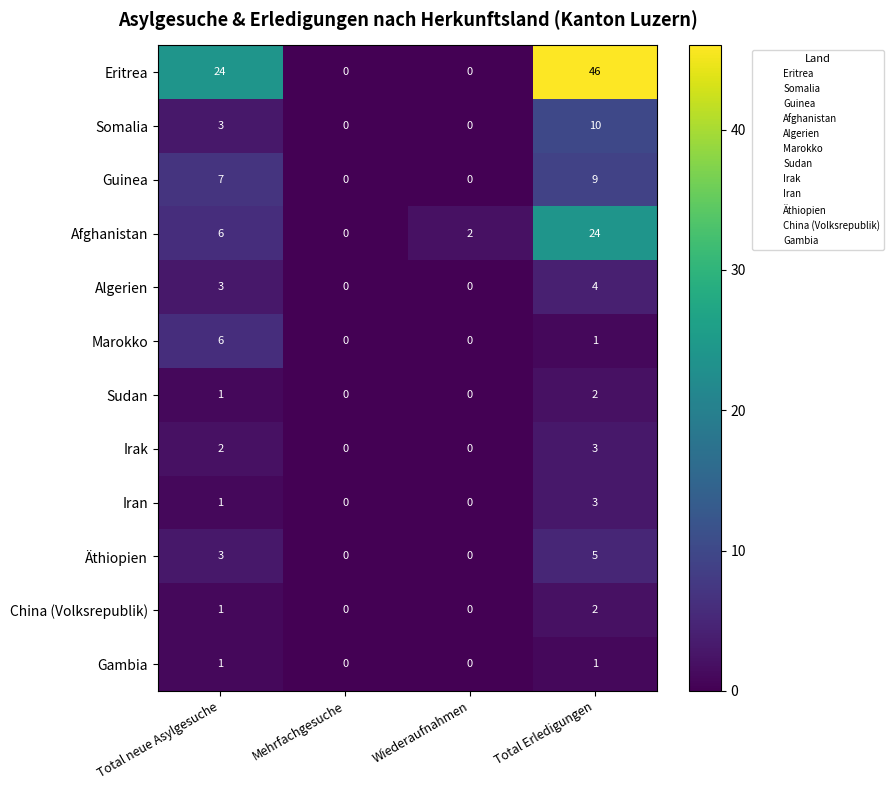

Which series has the widest spread of values?

Eritrea